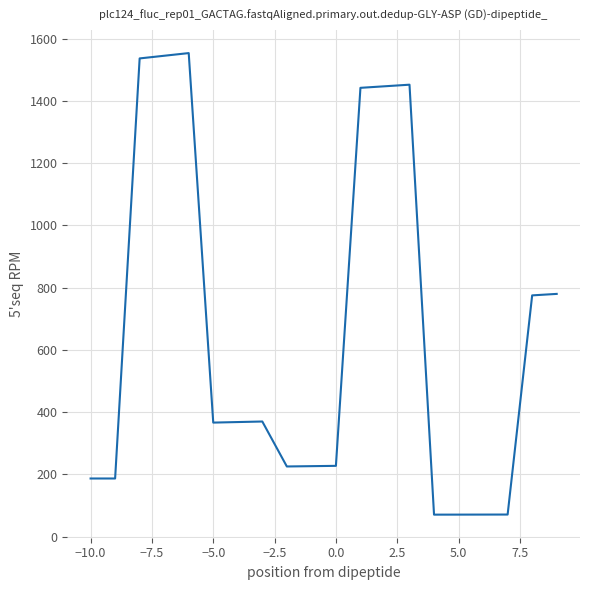

What is the maximum value shown in the chart?

1553.6